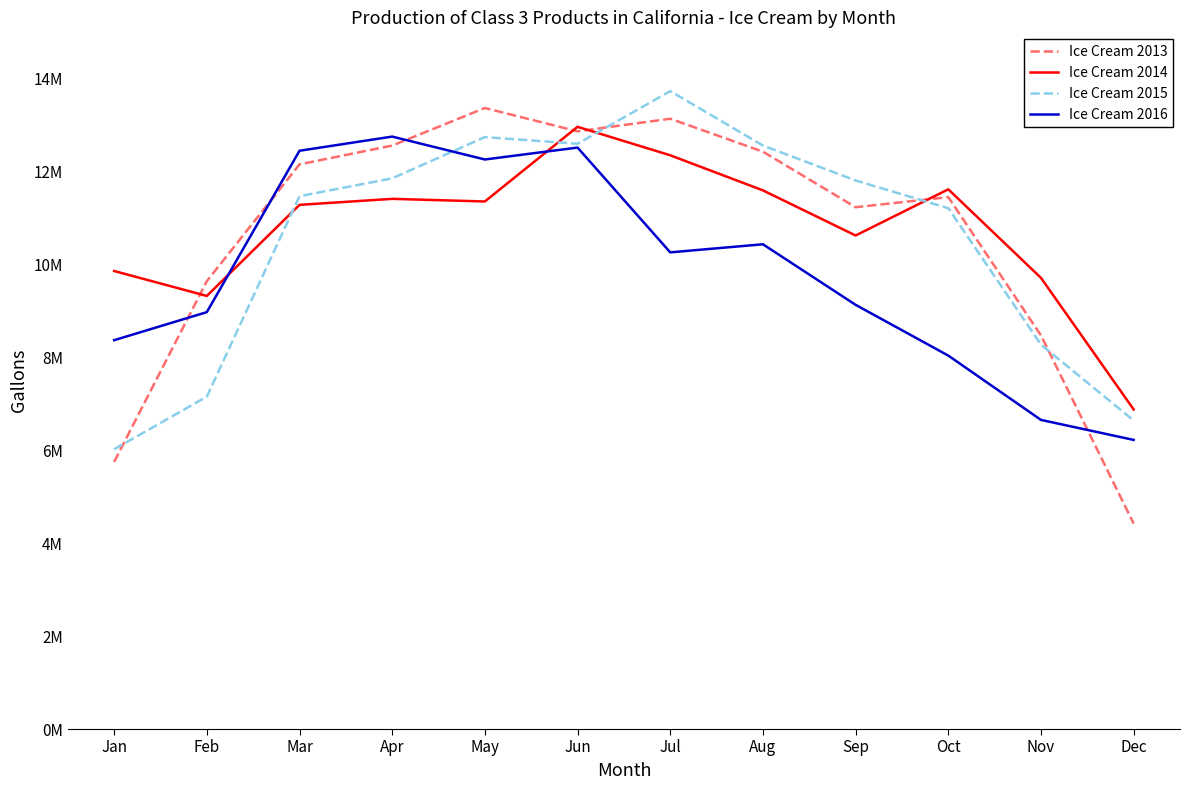

What are all the series names shown in the legend?

Ice Cream 2013, Ice Cream 2014, Ice Cream 2015, Ice Cream 2016